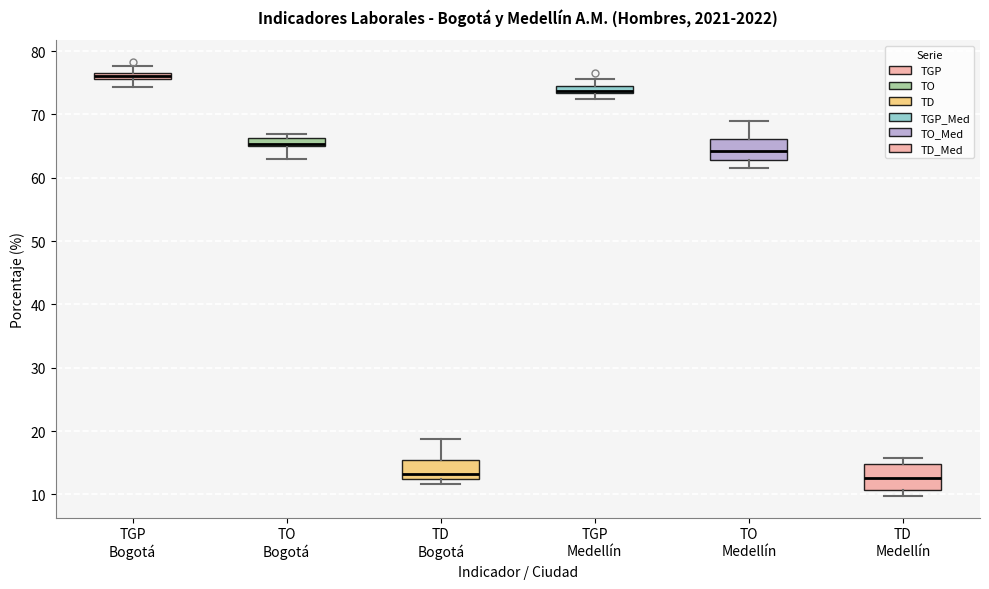

Where does the upper whisker of the box for TD Bogotá end on the y-axis? The values are not printed on the chart, so give them approximately, as read against the axis.

19